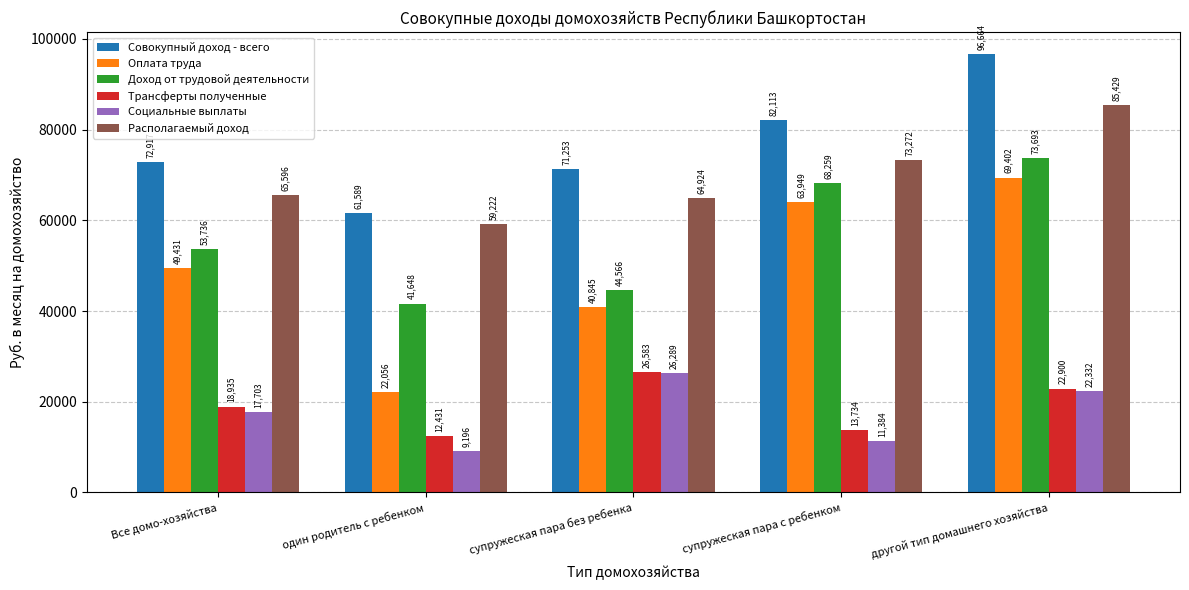

List the labels in order of Доход от трудовой деятельности value, smallest first.

один родитель с ребенком, супружеская пара без ребенка, Все домо-хозяйства, супружеская пара с ребенком, другой тип домашнего хозяйства